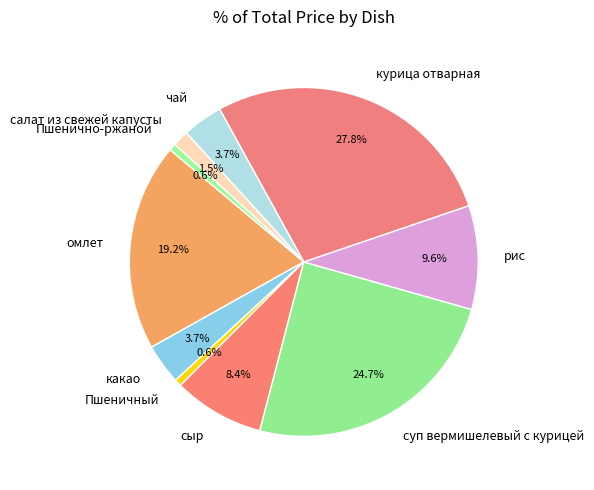

What is the largest slice in the pie chart?

курица отварная